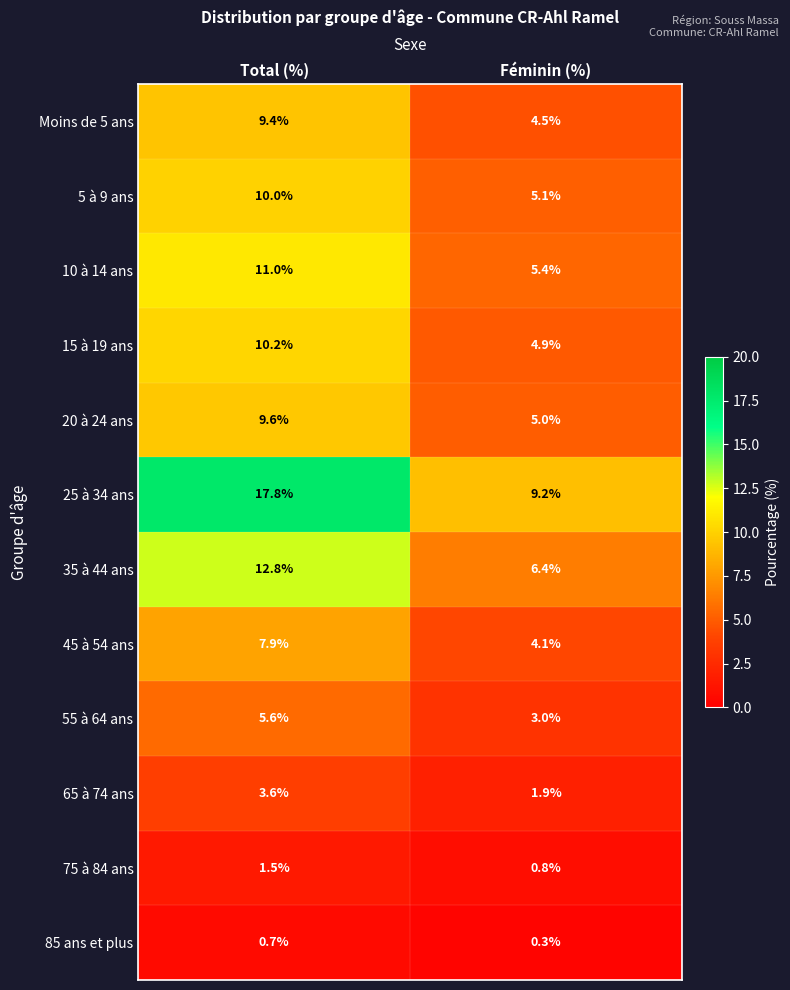

What is the sum of the 75 à 84 ans values at Total (%) and Féminin (%)?

2.3